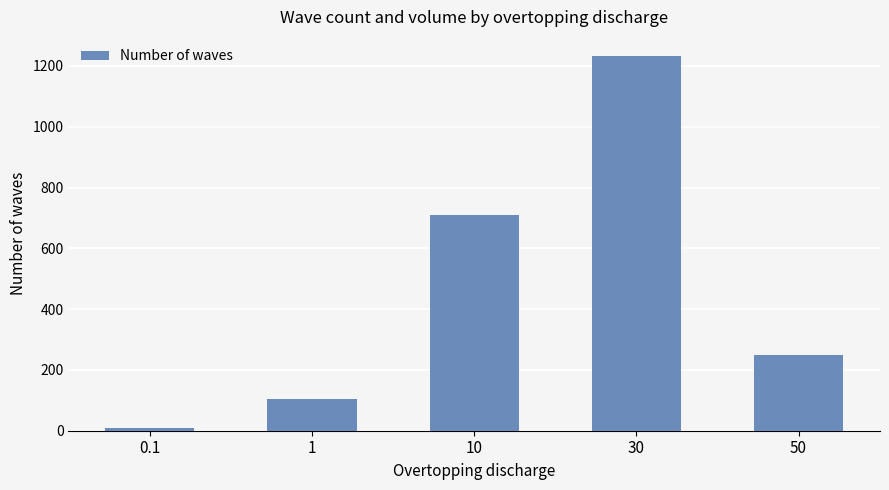

Rank the categories by value from lowest to highest.

0.1, 1, 50, 10, 30